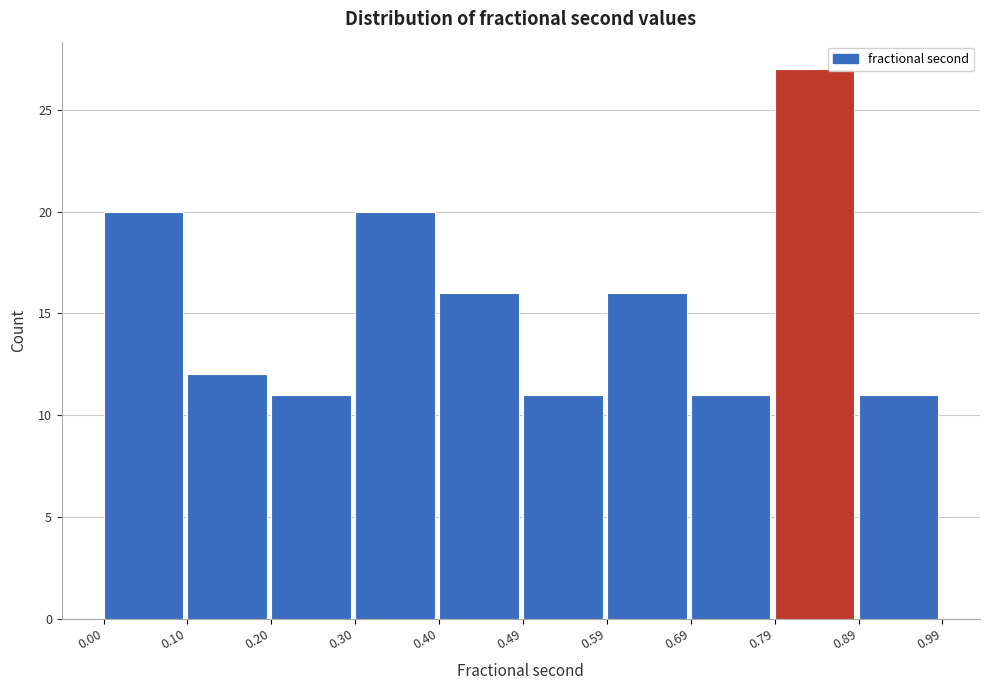

Which range on the x-axis has the tallest bar?

0.79 to 0.89